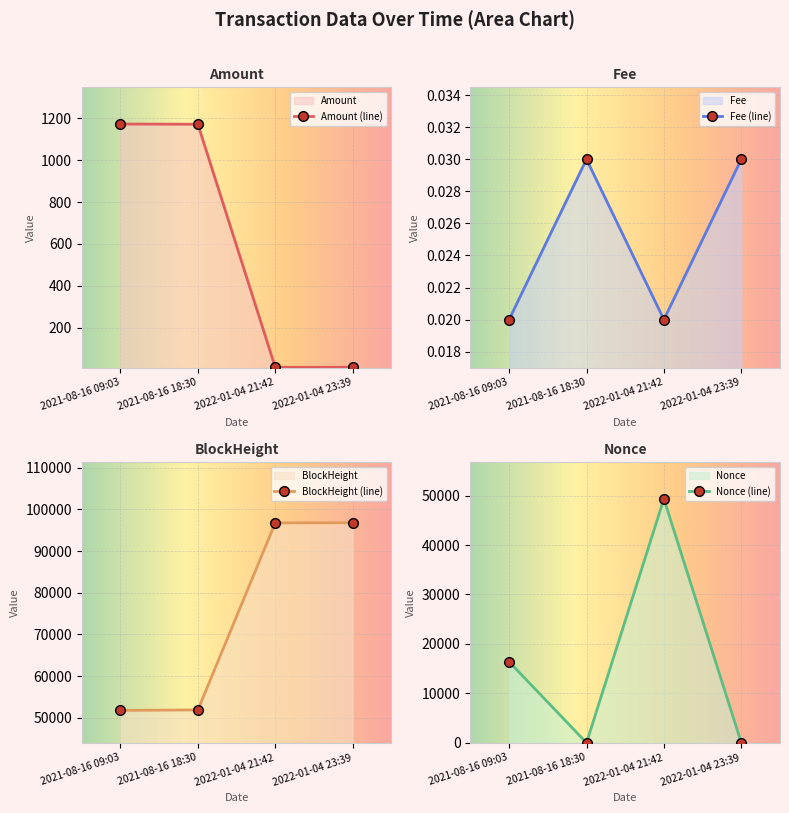

What is the highest value of the Amount (line) series?

1172.1